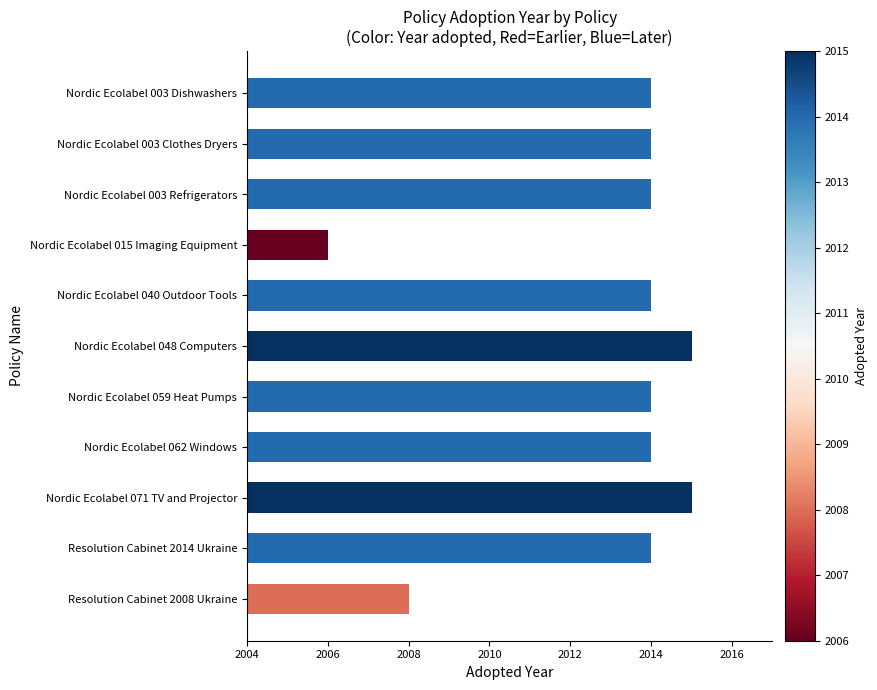

What is the sum of all values?

22142